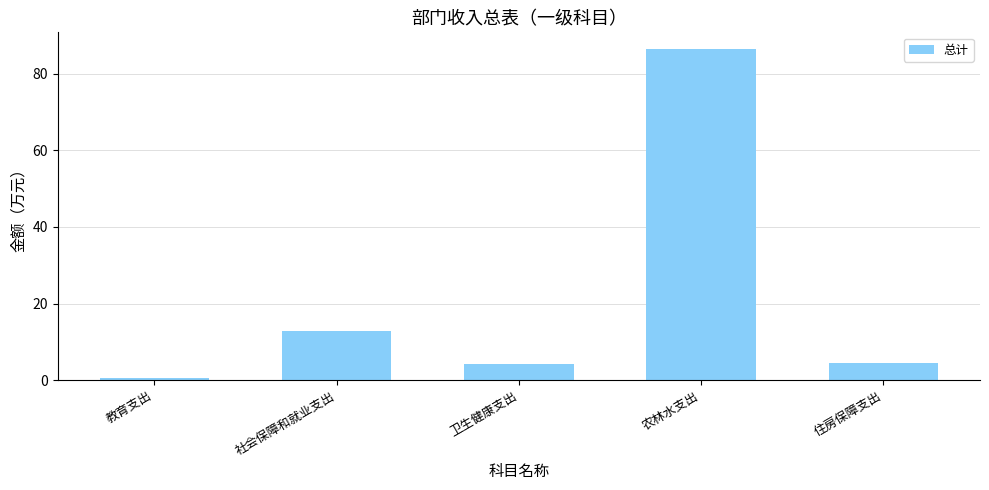

Which label corresponds to the smallest value in the chart?

教育支出